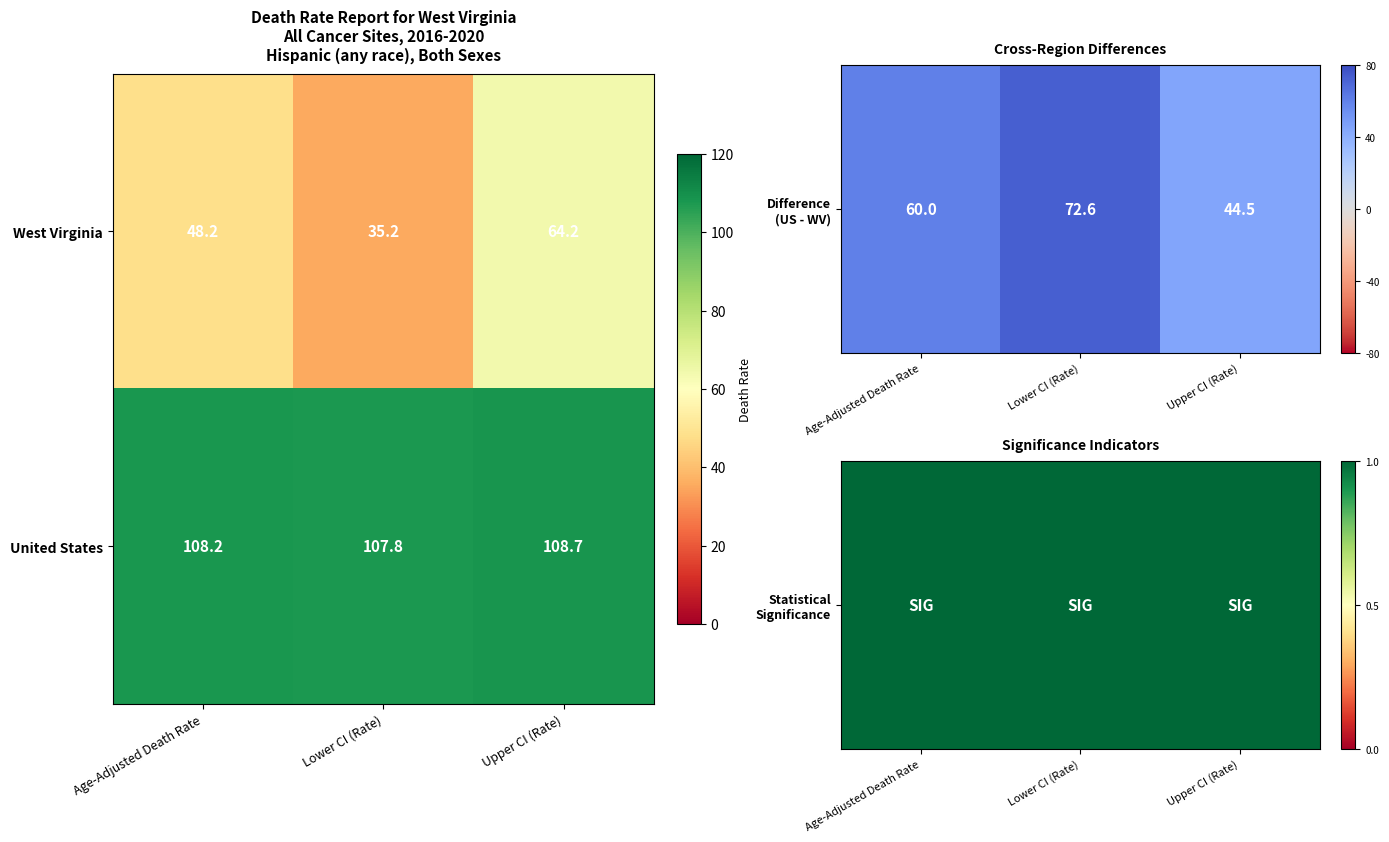

Reading left to right, list all the values displayed in this chart.

West Virginia: Age-Adjusted Death Rate=48.2	Lower CI (Rate)=35.2	Upper CI (Rate)=64.2
United States: Age-Adjusted Death Rate=108.2	Lower CI (Rate)=107.8	Upper CI (Rate)=108.7